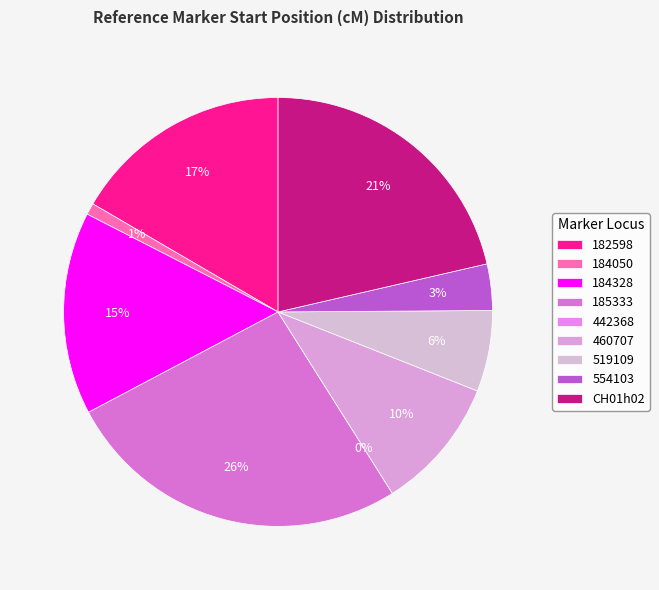

What percentage do 519109 and 184328 together represent?

21.4%